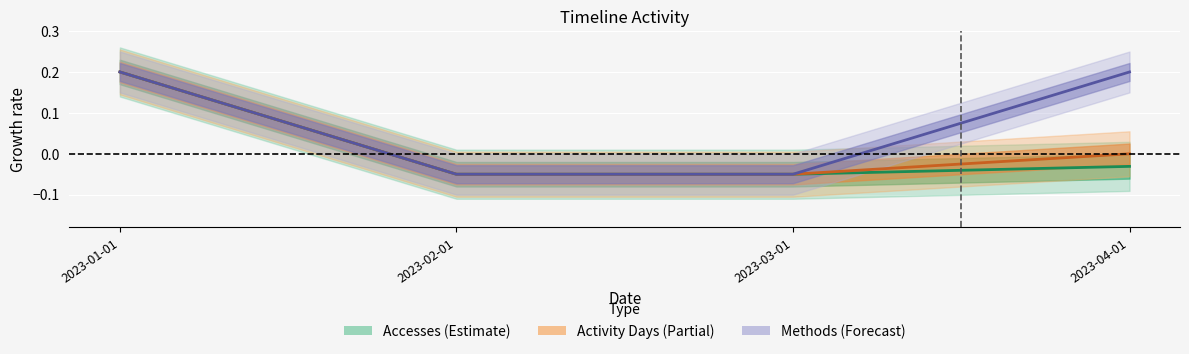

True or false: Methods has more than 1 interior local peaks.

False